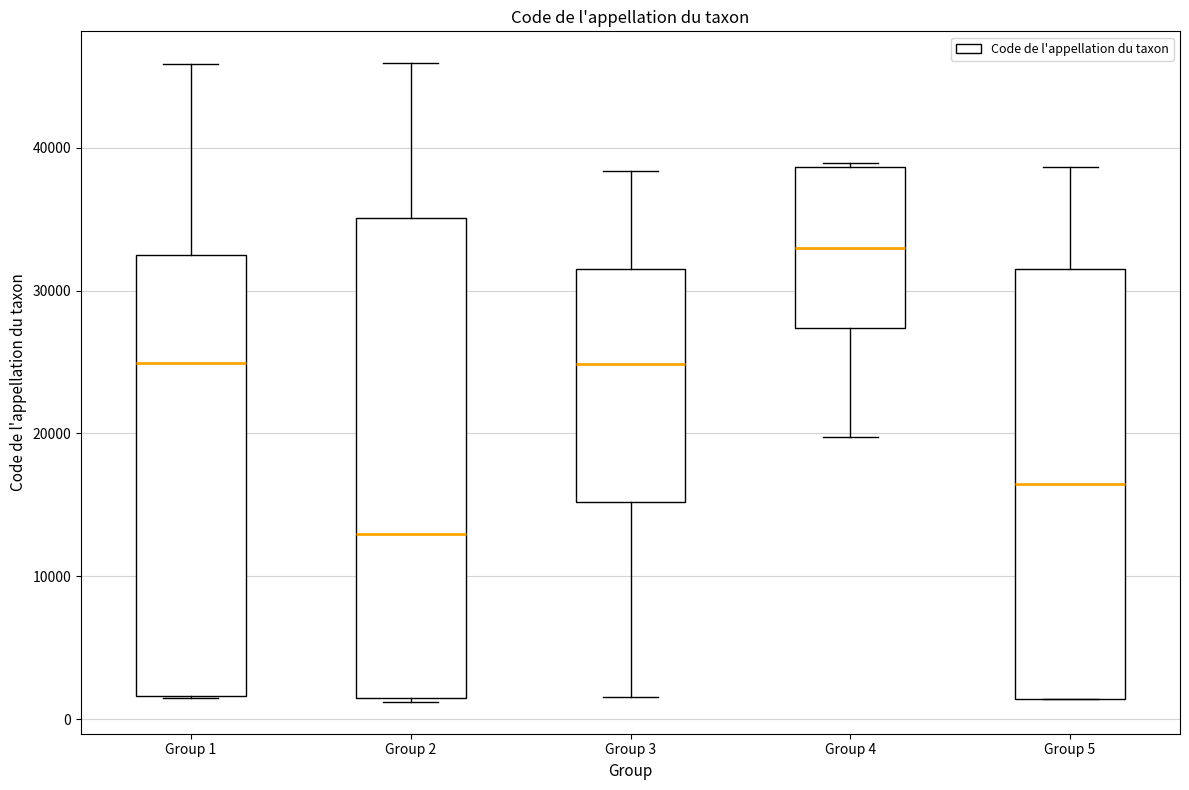

Which box is the tallest, from its lower edge to its upper edge?

Group 2